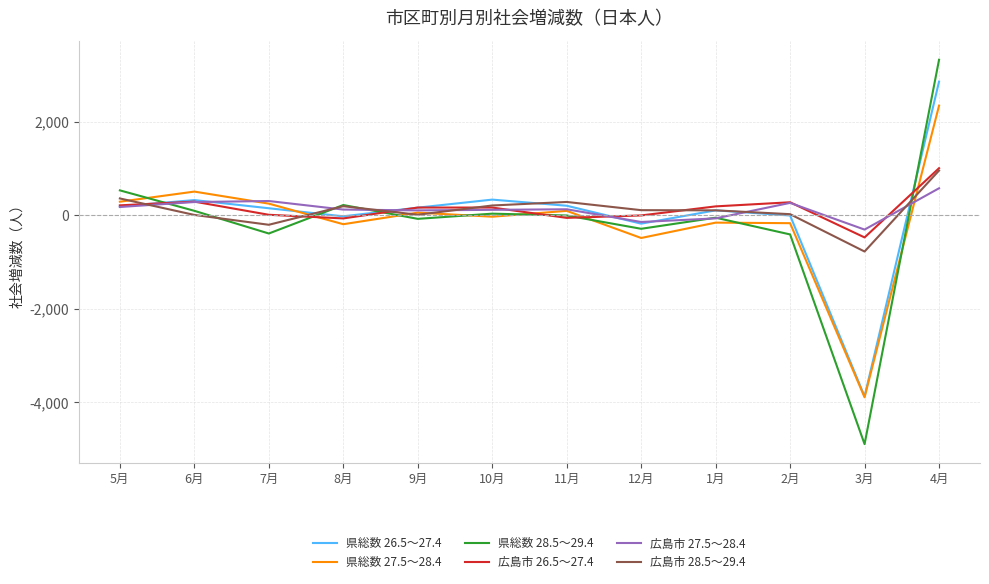

What is the total value across all series at 3月?

-14212